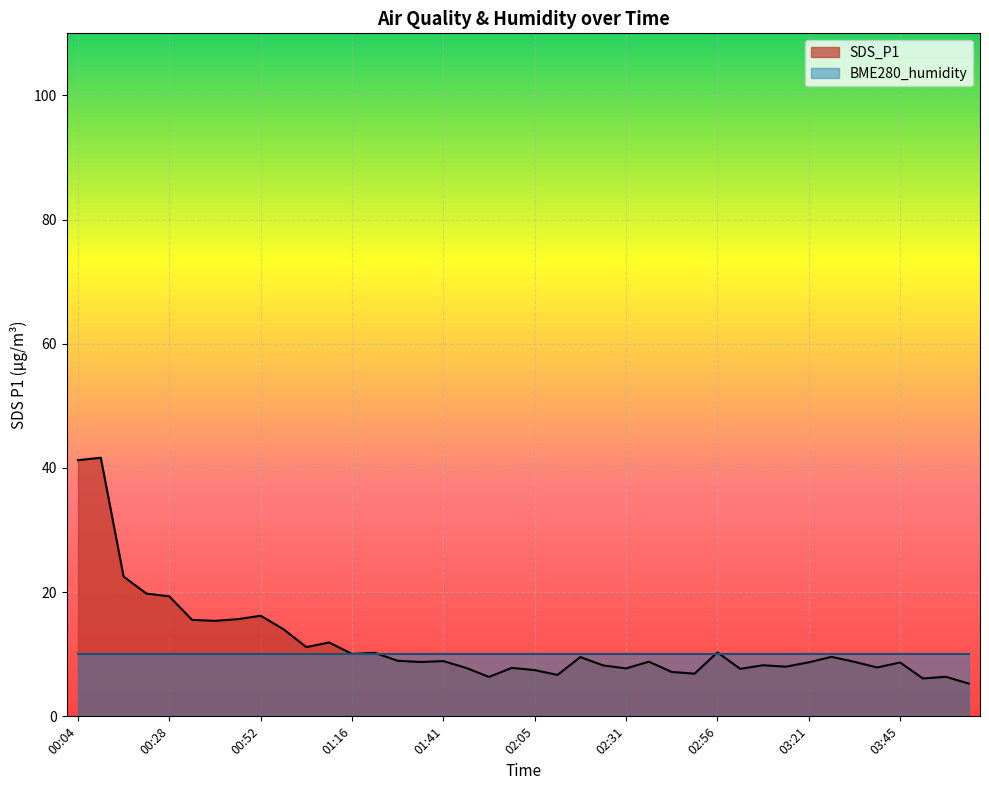

Count the number of data series in this chart.

2